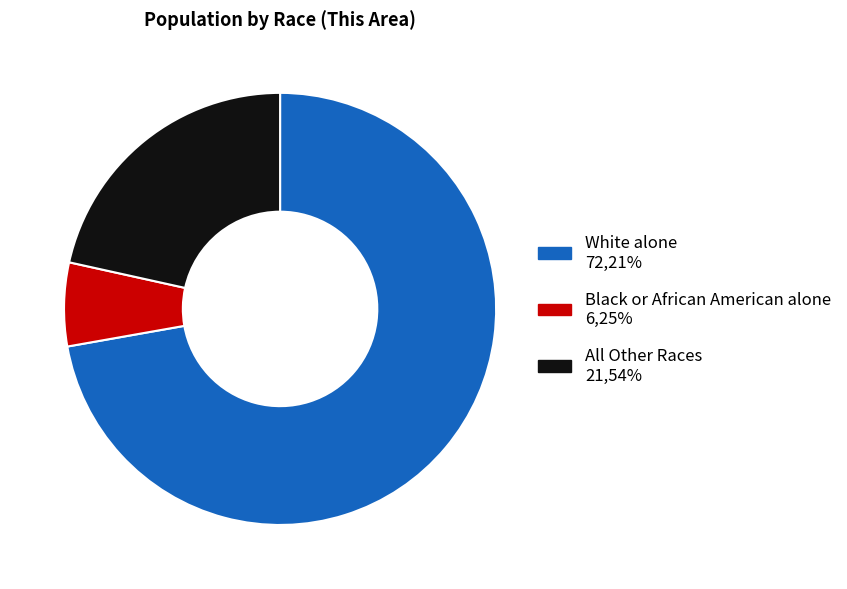

How many slices are in this pie chart?

3